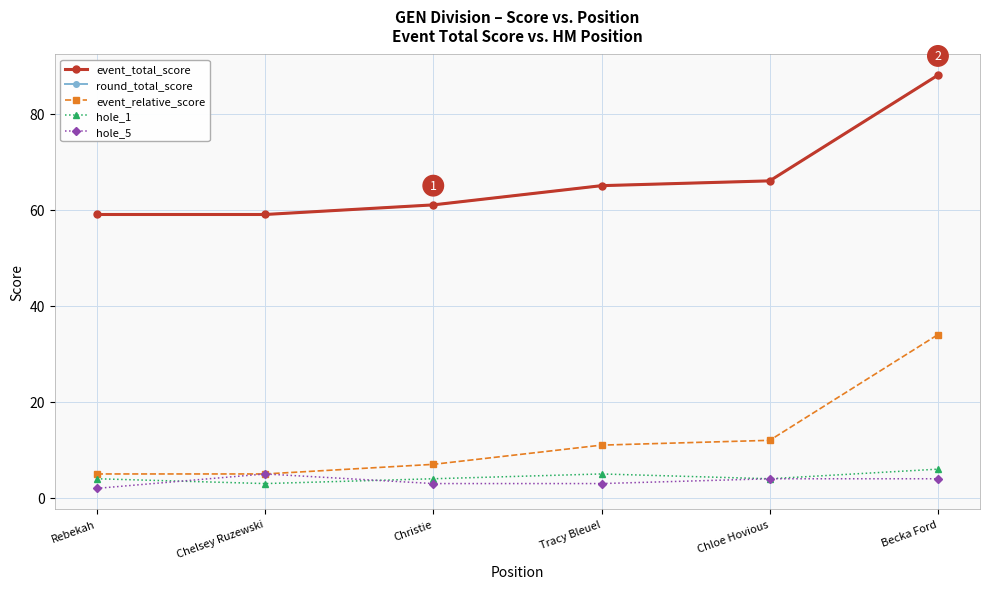

What are all the series names shown in the legend?

event_total_score, round_total_score, event_relative_score, hole_1, hole_5